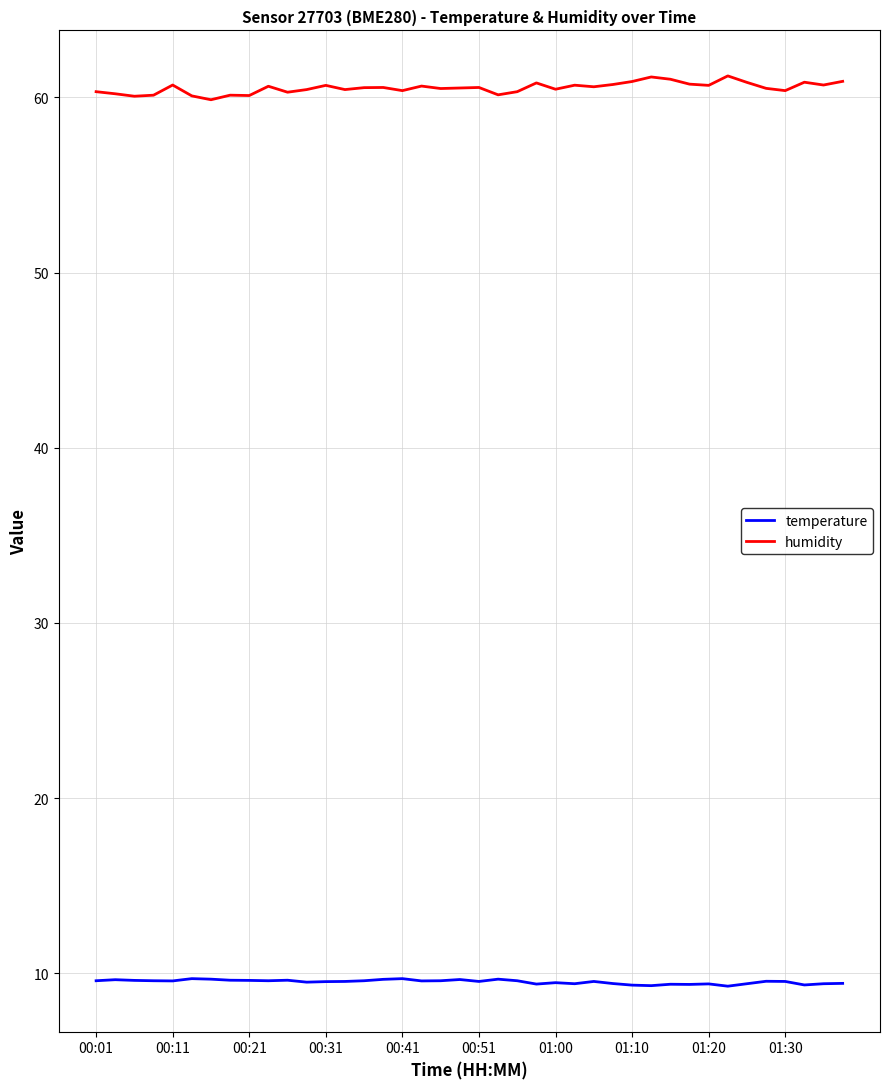

What are all the series names shown in the legend?

temperature, humidity